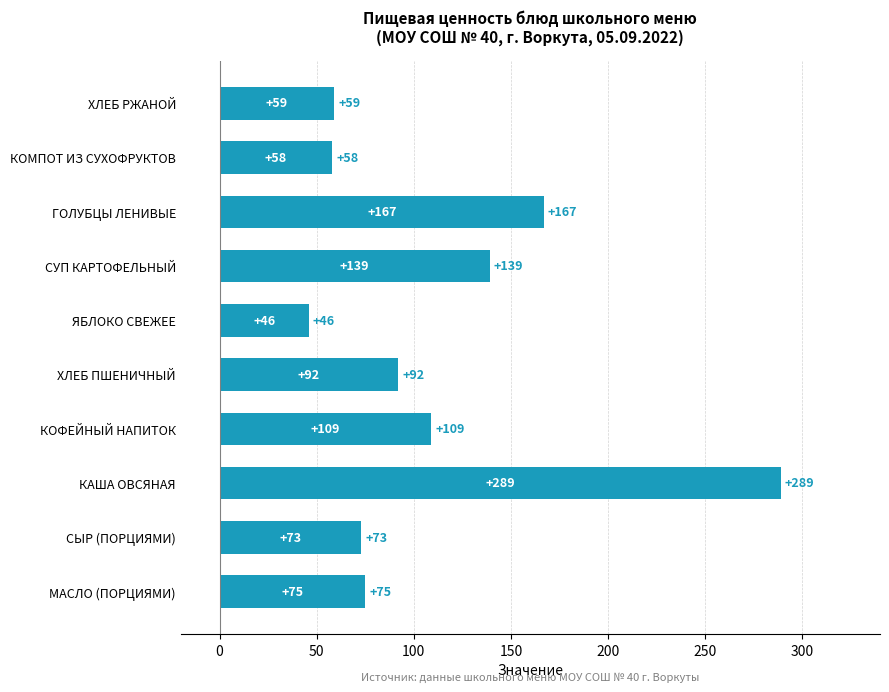

Which has a higher value, КОМПОТ ИЗ СУХОФРУКТОВ or КОФЕЙНЫЙ НАПИТОК?

КОФЕЙНЫЙ НАПИТОК